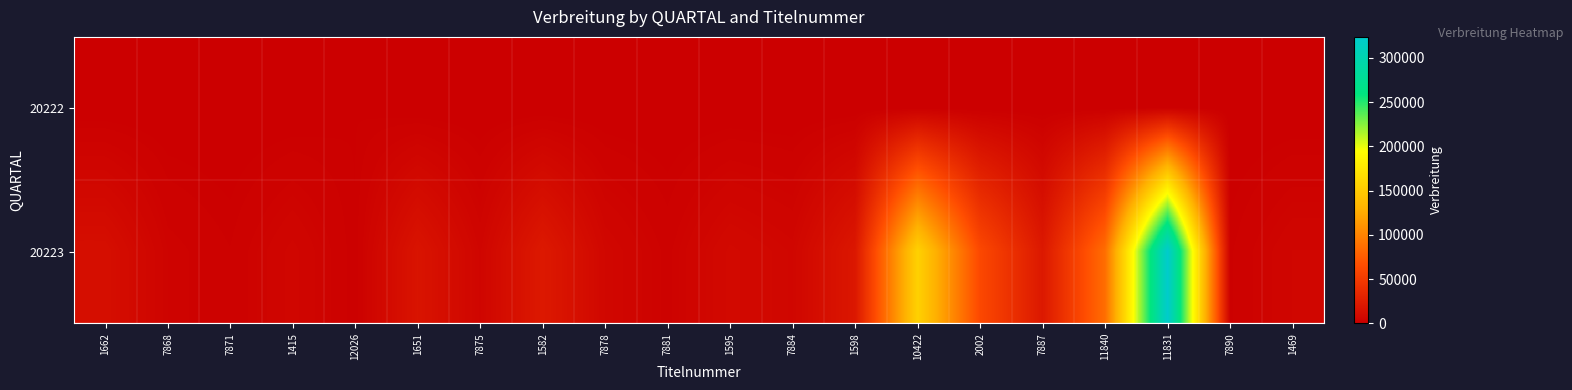

Which series has the largest range (max minus min)?

20223